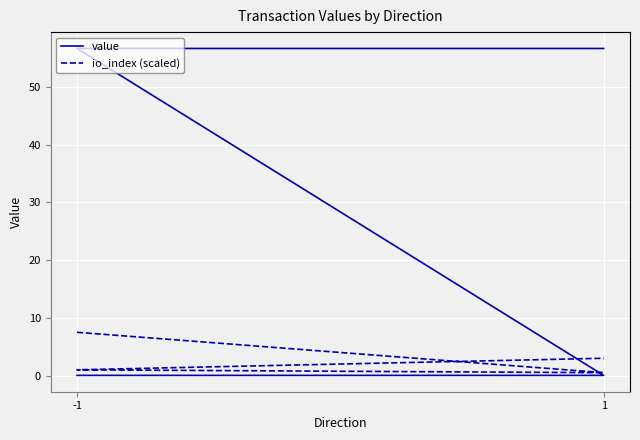

How many data points in io_index (scaled) are less than 3?

2